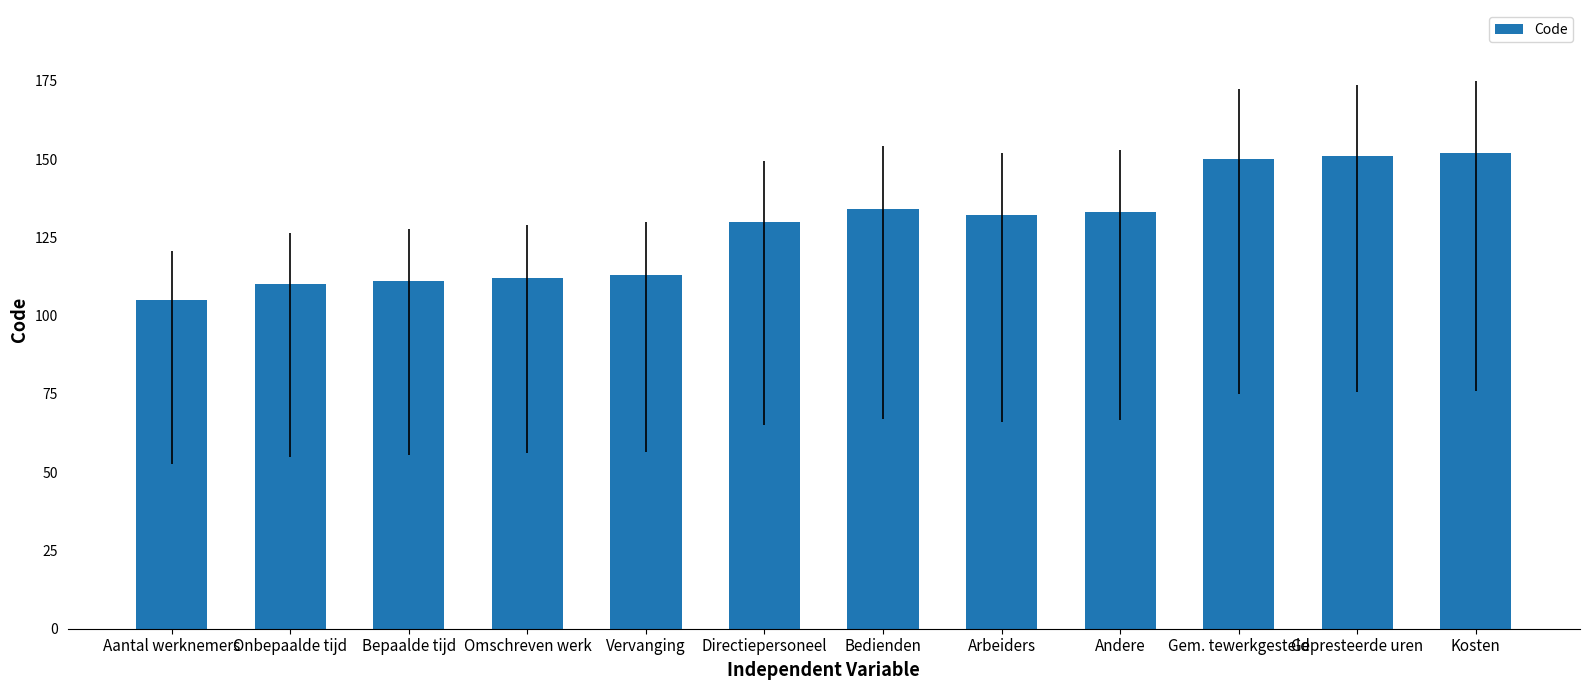

Reading right to left, what are all the values shown in this chart?

152	151	150	133	132	134	130	113	112	111	110	105